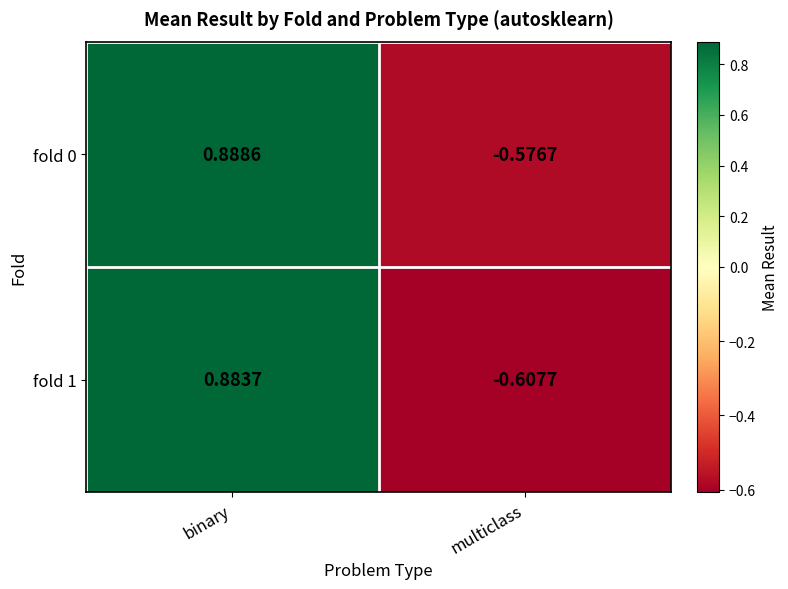

At which label is fold 1 closest to 0?

multiclass